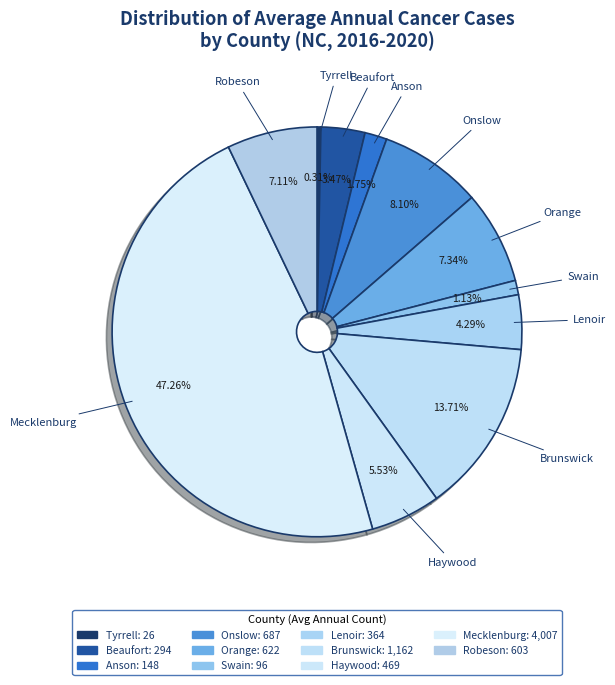

To the nearest percent, what is the difference between the largest and smallest slice percentages?

47%